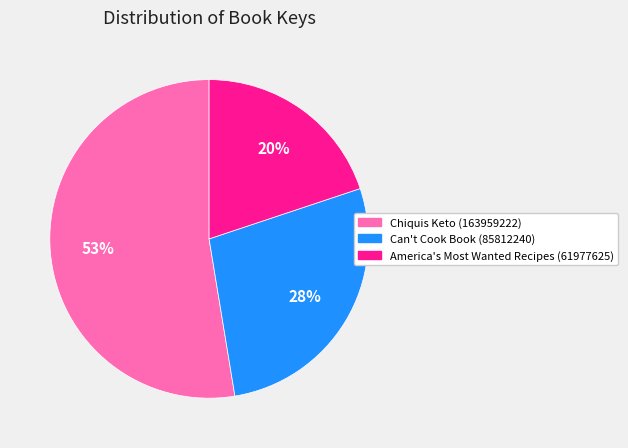

Is there a majority slice in this chart?

Yes